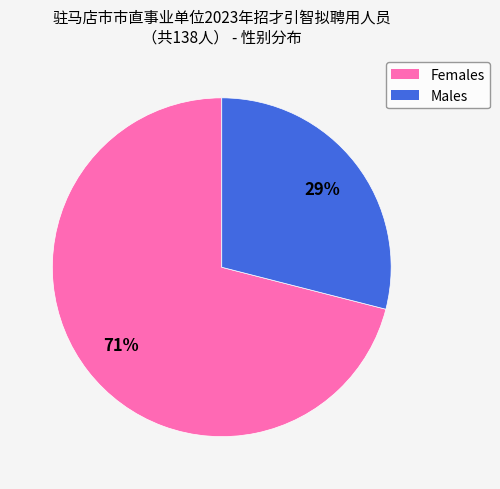

Does any single category account for the majority?

Yes